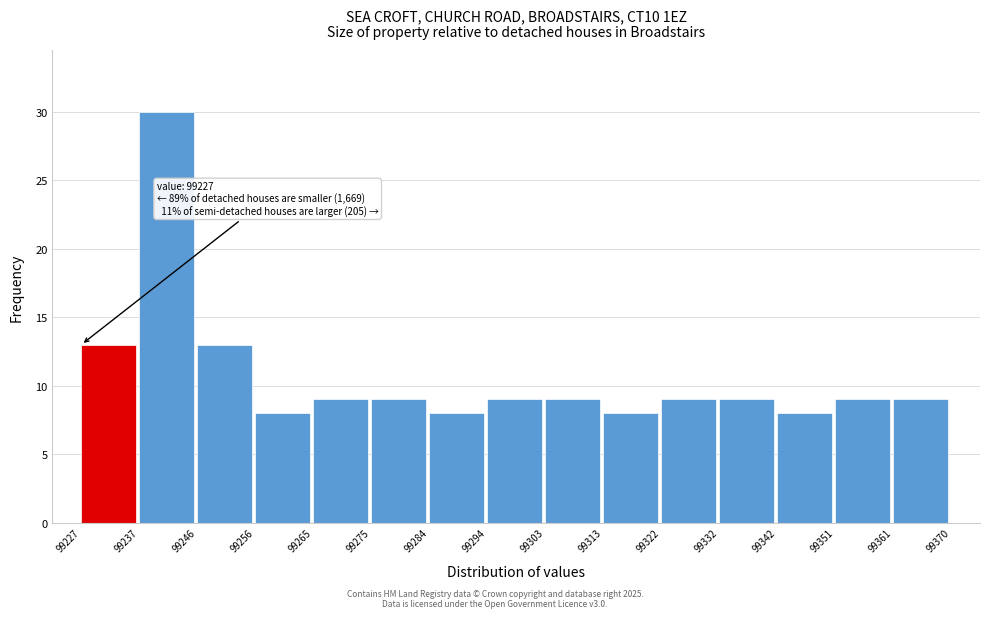

Which range on the x-axis has the tallest bar?

99237 to 99246